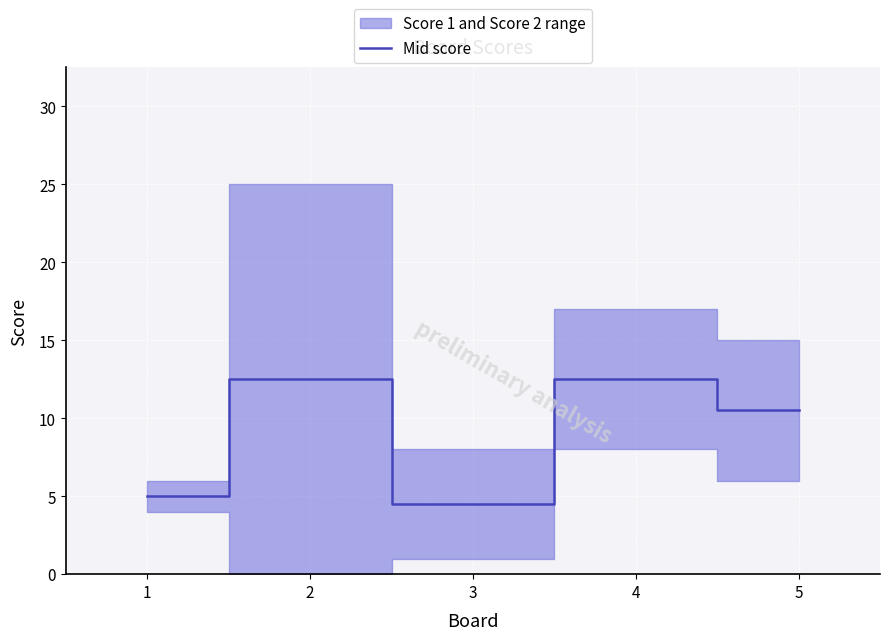

How many lines are shown in the chart?

1